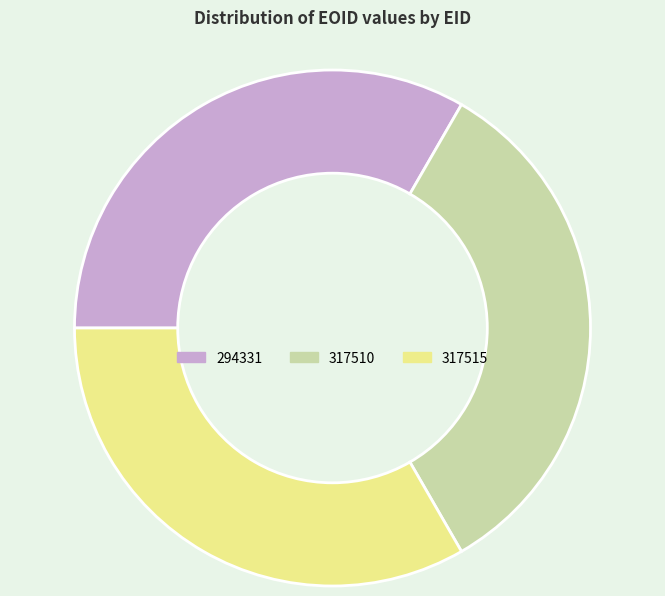

Is the sum of 317510 and 317515 greater than half?

Yes